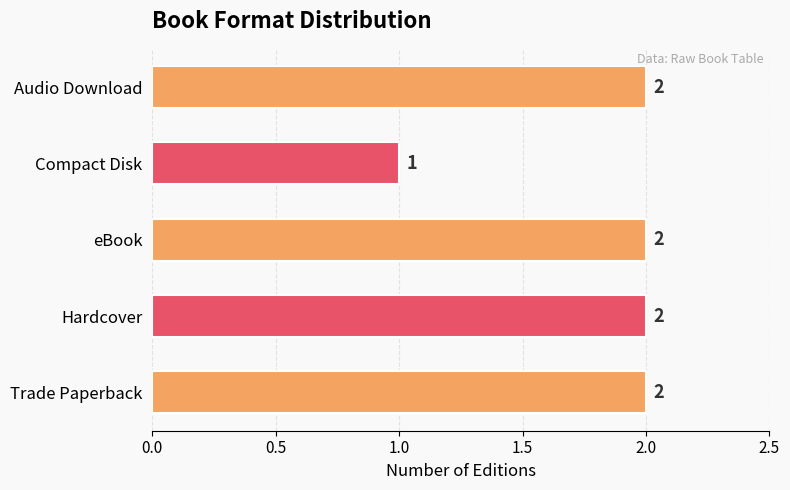

True or false: the data shows 2 at Audio Download.

True